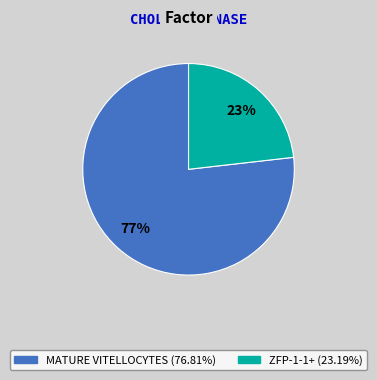

To the nearest percent, what is the difference between the largest and smallest slice percentages?

54%